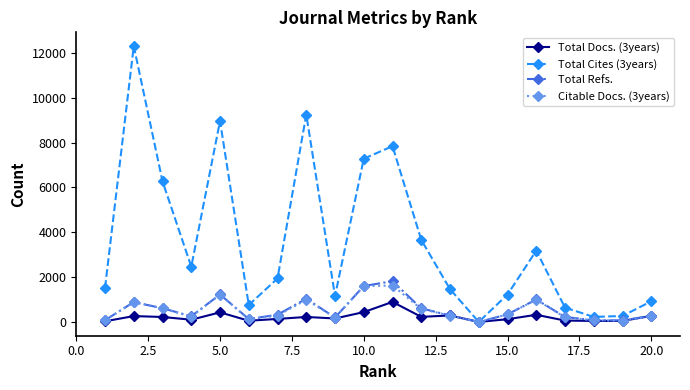

Which series has the largest total across all categories?

Total Cites (3years)